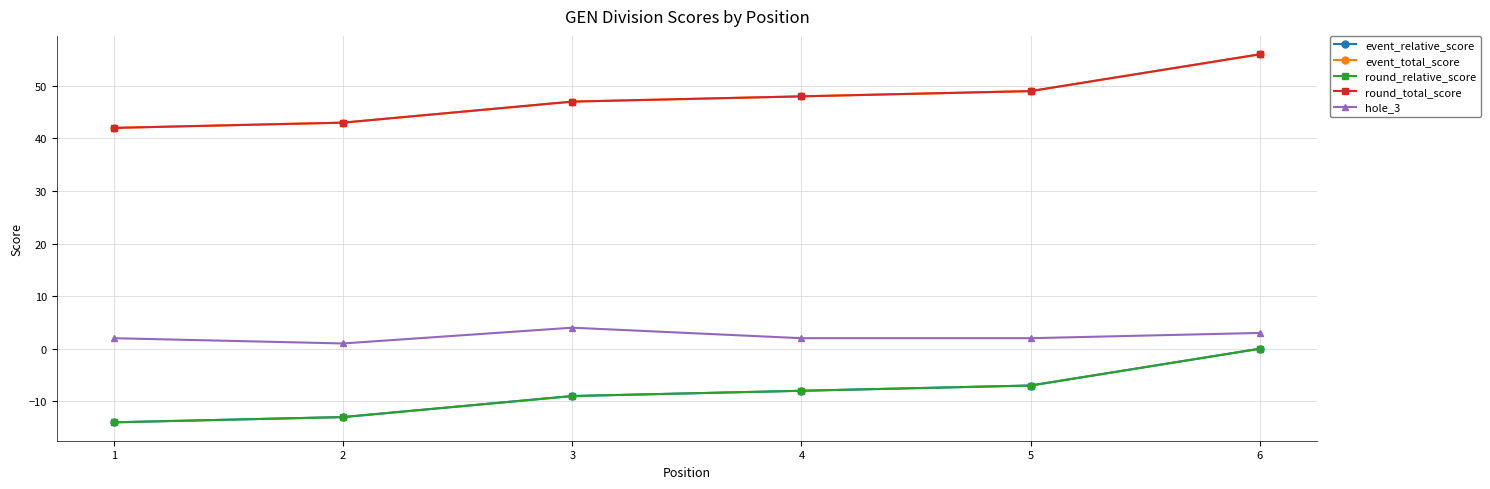

True or false: hole_3 and round_total_score cross at least once.

False